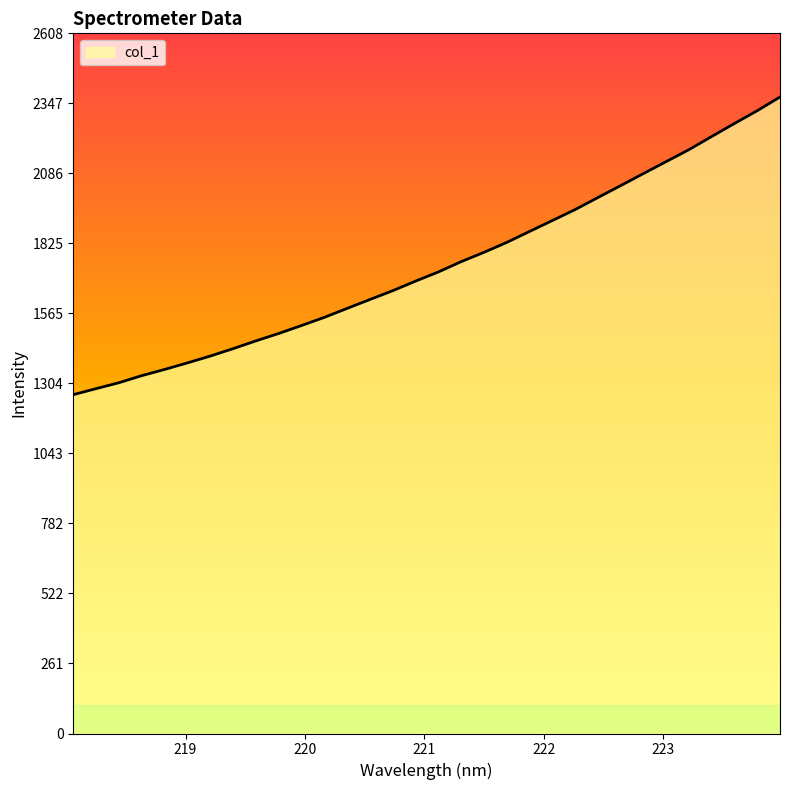

What is the difference between the maximum and minimum values?

1108.6